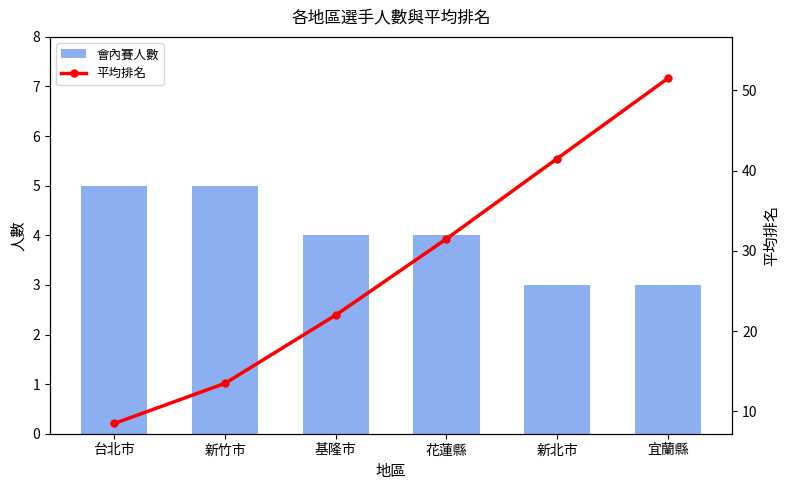

The value of 會內賽人數 at 新北市 is 3.0. True or false?

True